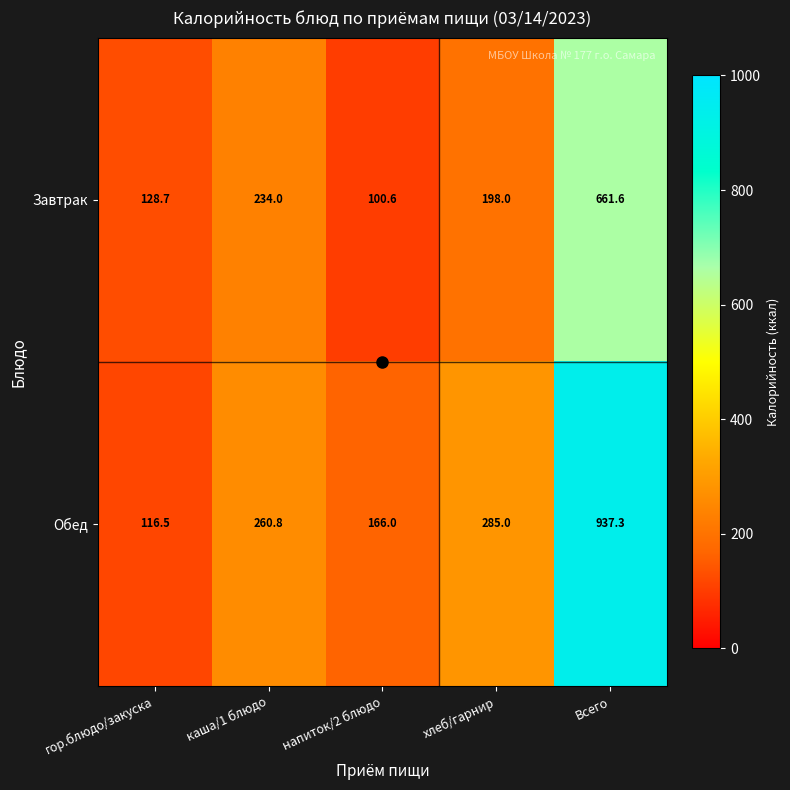

What is the smallest value displayed?

100.6